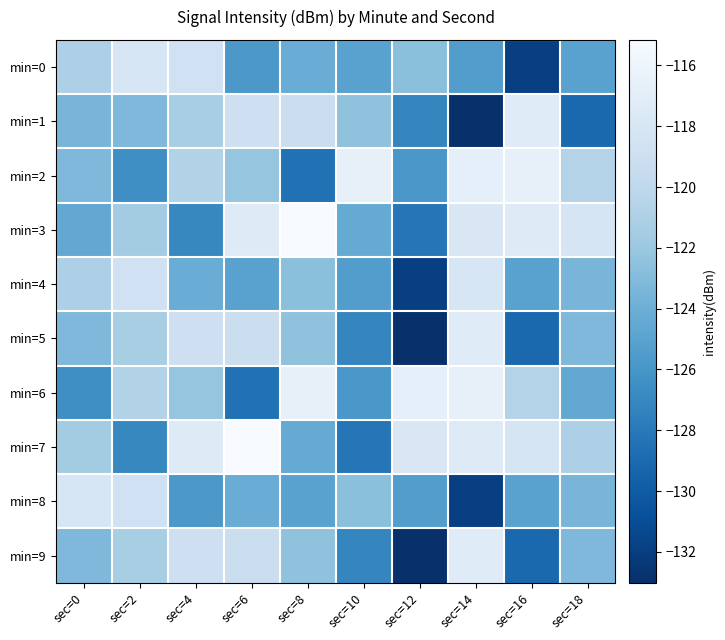

How many data points does each series have?

10